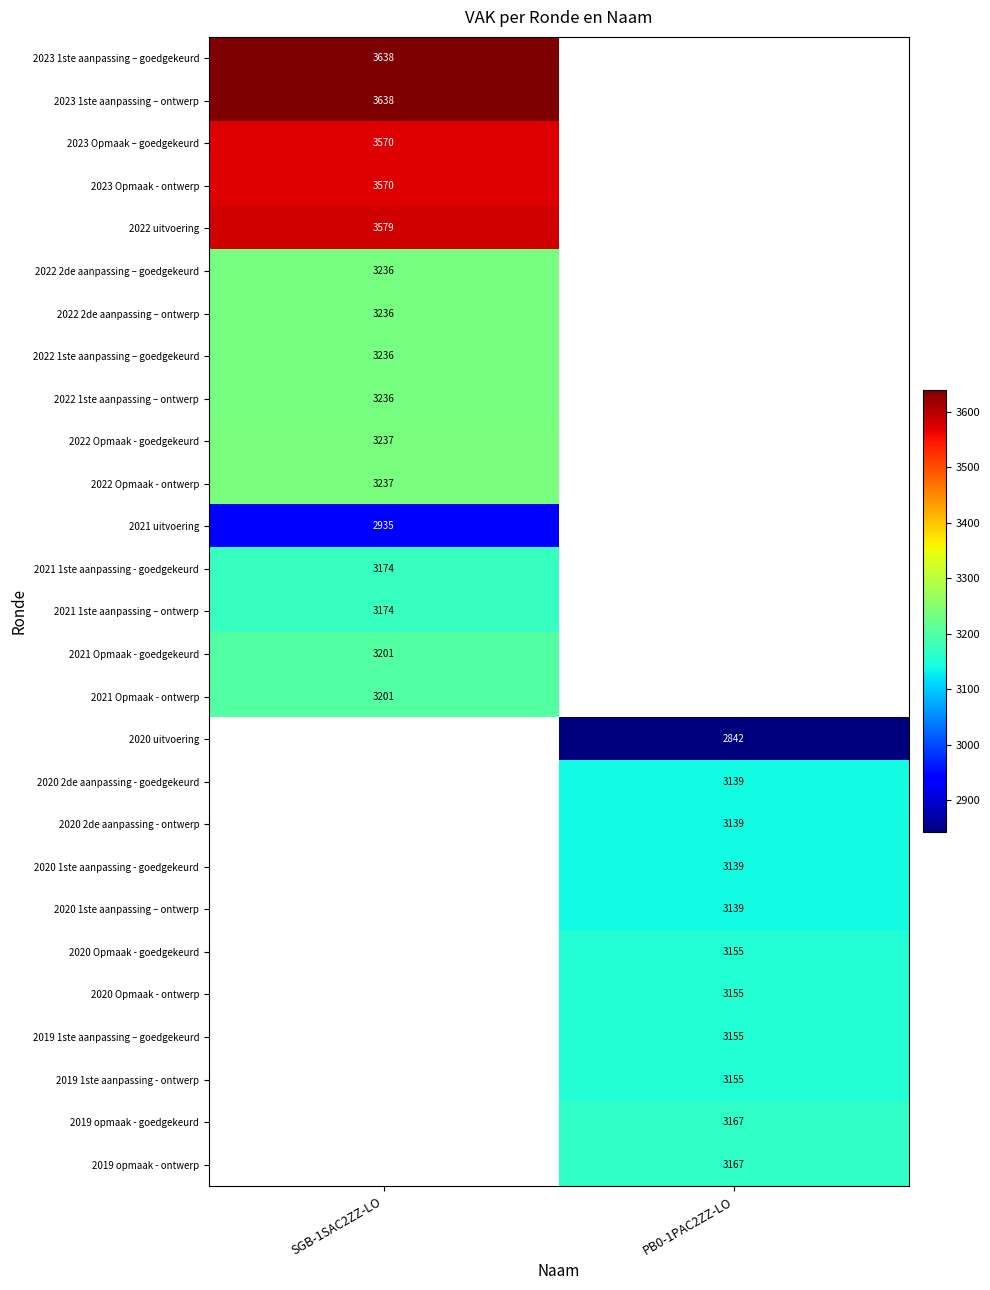

True or false: 2020 1ste aanpassing – ontwerp has a value of 3139 at PB0-1PAC2ZZ-LO.

True